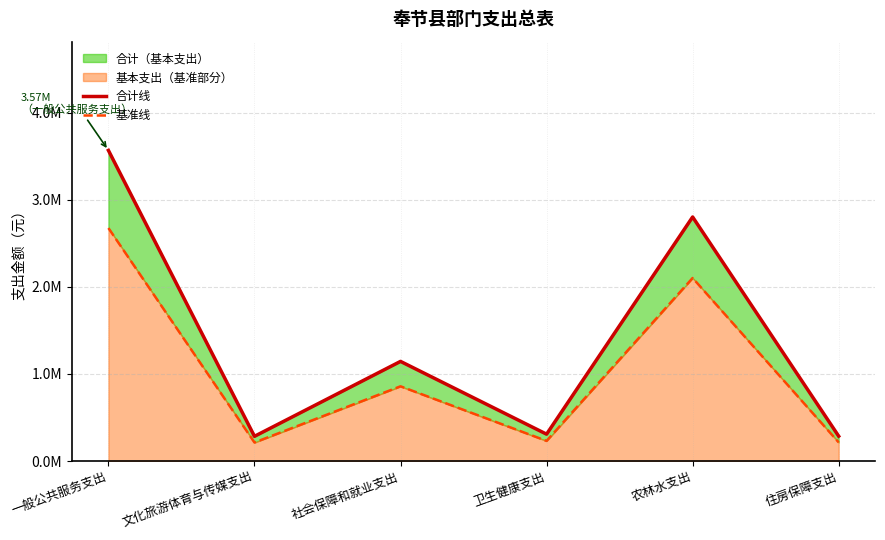

The value of 基准线 at 社会保障和就业支出 is 858417.8. True or false?

True